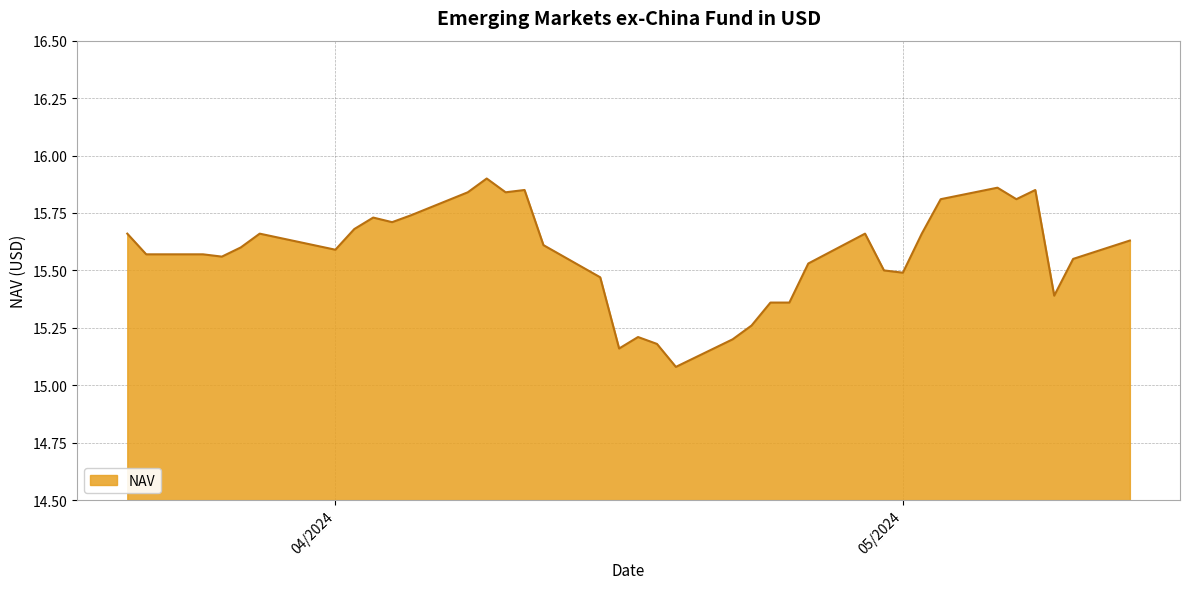

What is the difference between the second highest and second lowest values?

0.7